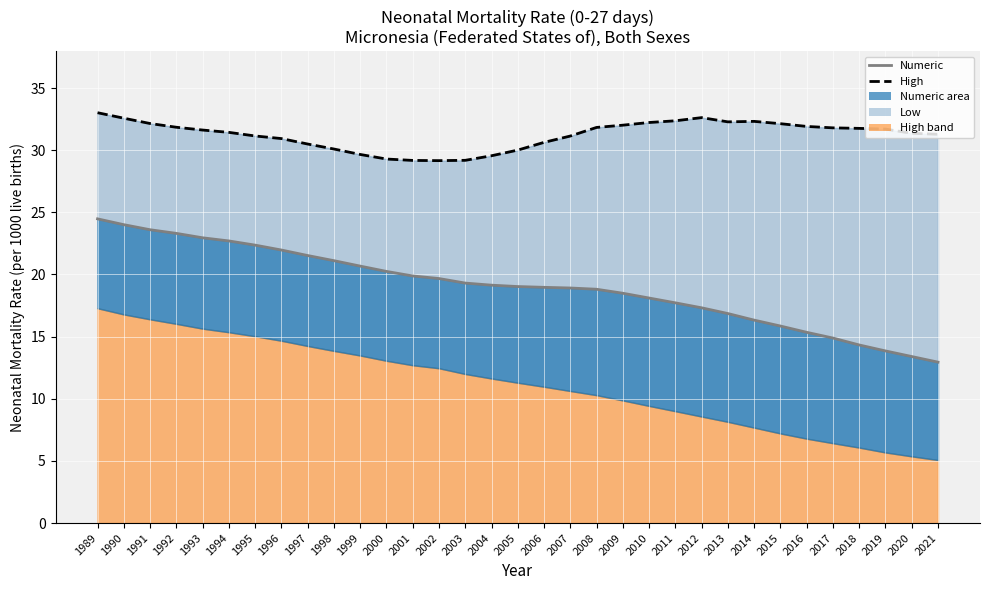

Reading left to right, extract all data points from this chart.

33.0	32.6	32.1	31.8	31.6	31.4	31.1	30.9	30.5	30.1	29.7	29.3	29.2	29.2	29.2	29.5	30.0	30.6	31.1	31.8	32.0	32.2	32.4	32.6	32.3	32.3	32.1	31.9	31.8	31.8	31.7	31.4	31.3